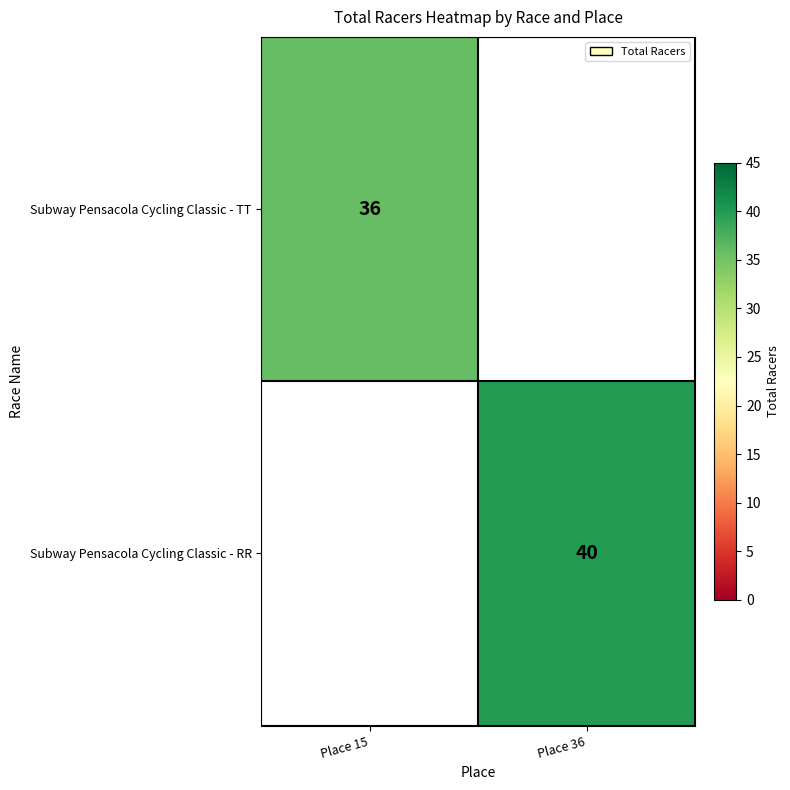

Is the value of Subway Pensacola Cycling Classic - RR at Place 36 greater than the value of Subway Pensacola Cycling Classic - TT at Place 15?

Yes